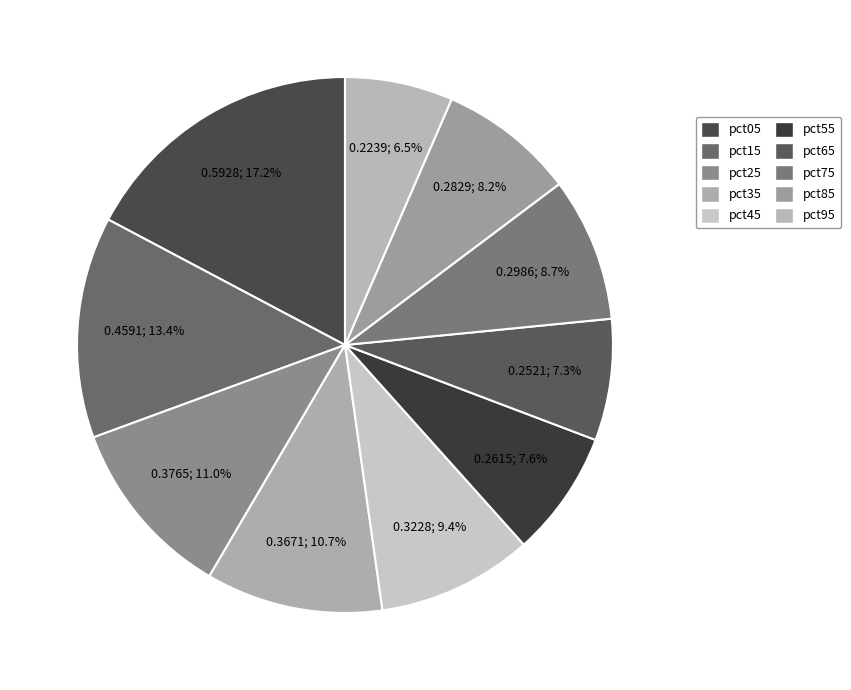

True or false: pct05 accounts for 24% of the total.

False